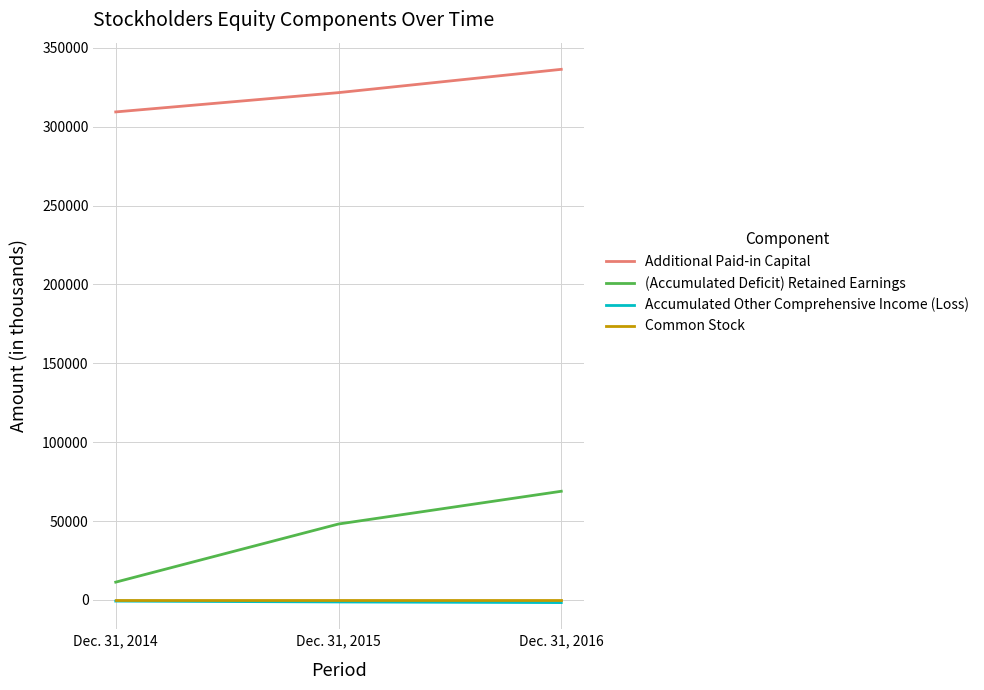

Which category has the highest value across all series?

Dec. 31, 2016